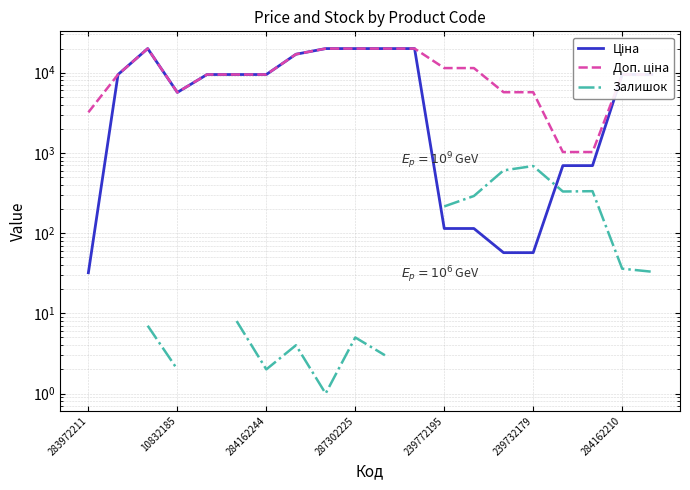

What is the difference between the highest and lowest values at 284162210?

9444.1